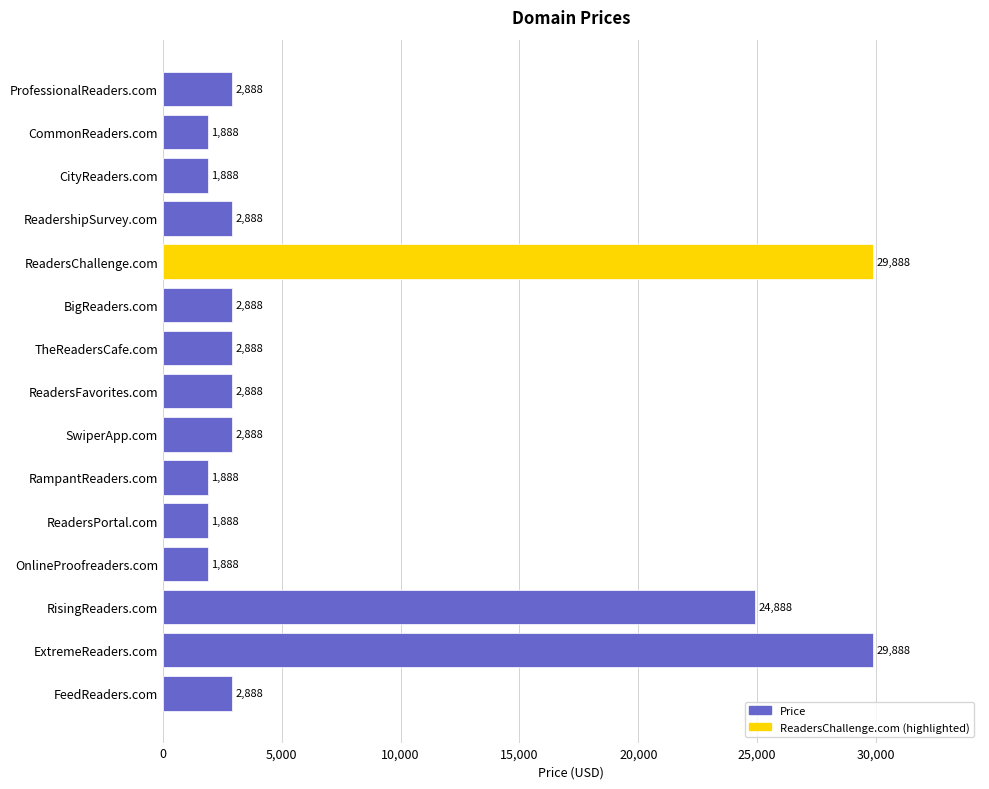

What is the average value?

7621